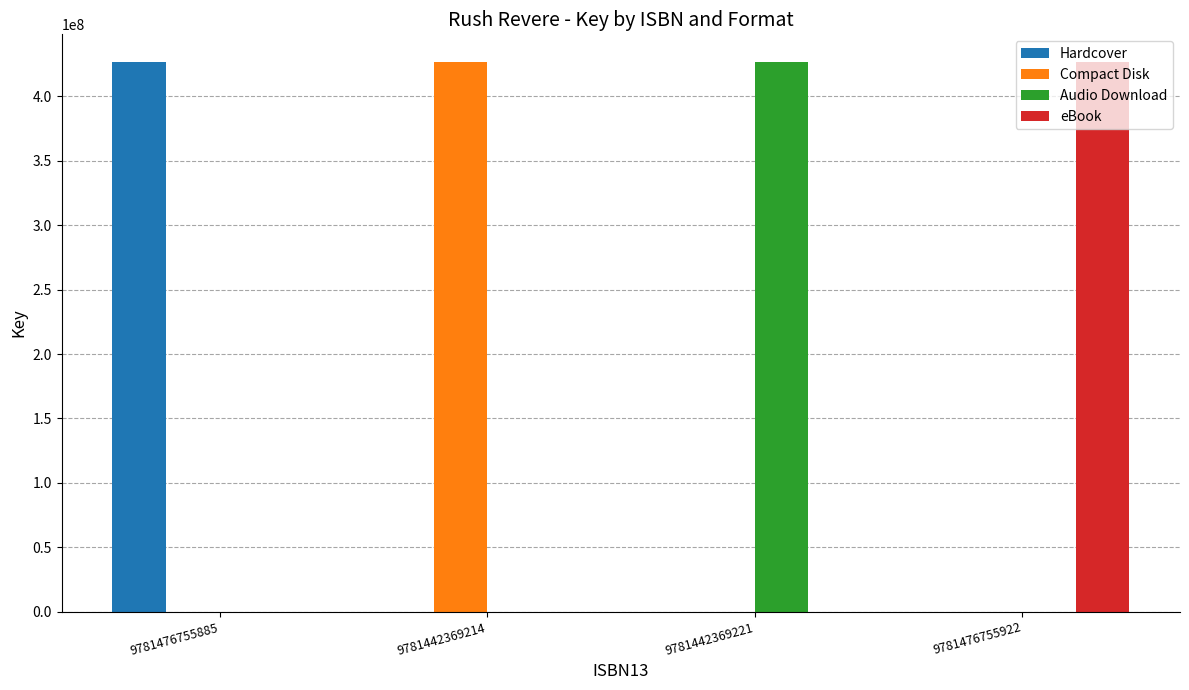

How many groups of bars are there?

4